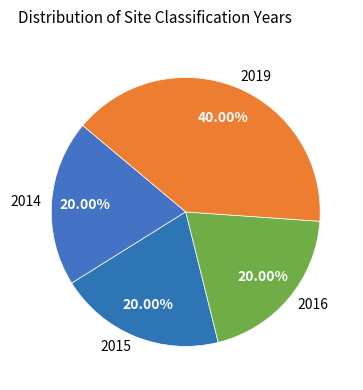

Which slice is the largest?

2019